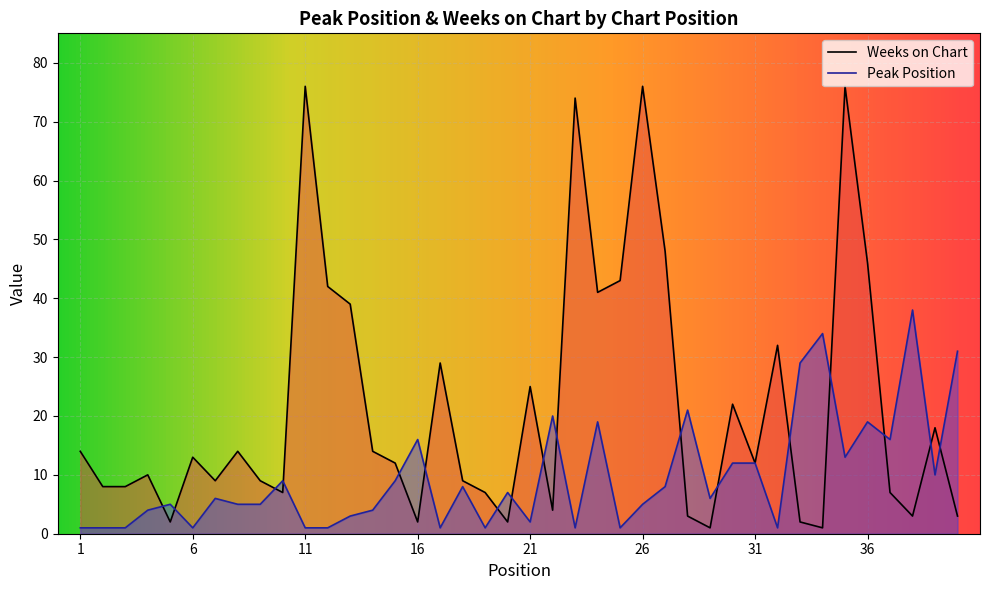

Where is the first local maximum for Peak Position?

5